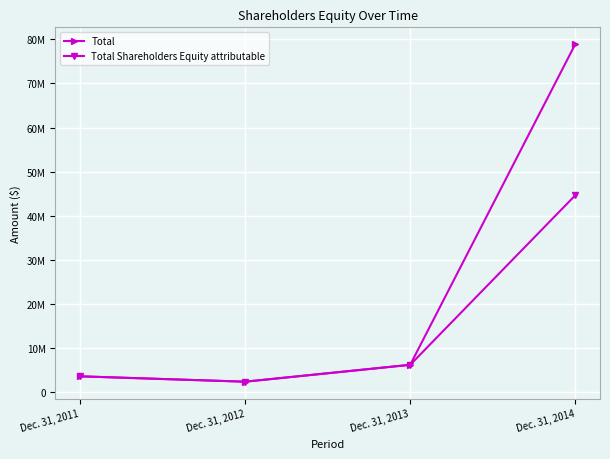

At which category is the sum across all series the highest?

Dec. 31, 2014